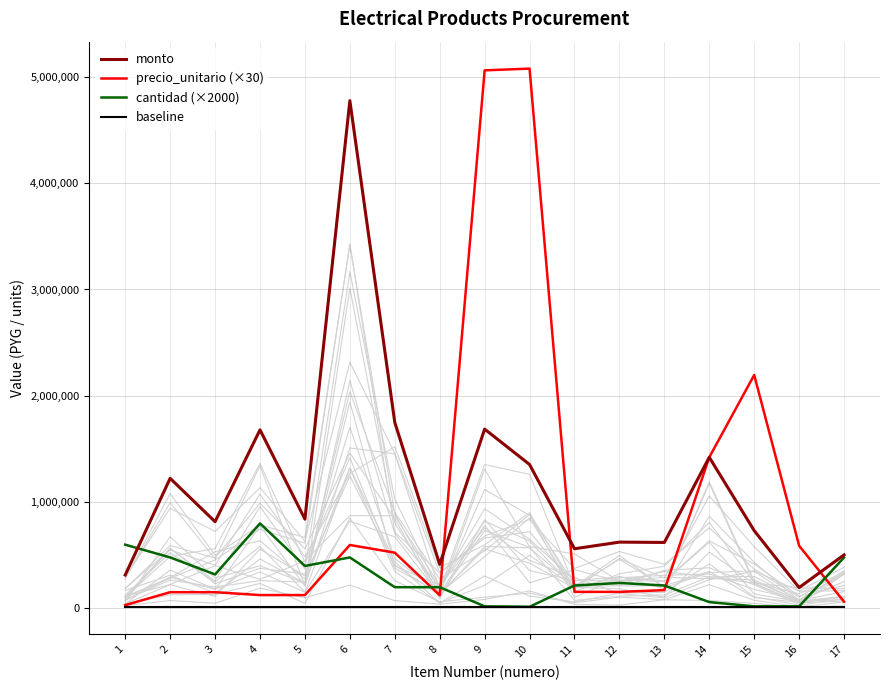

What is the greatest value displayed?

5077500